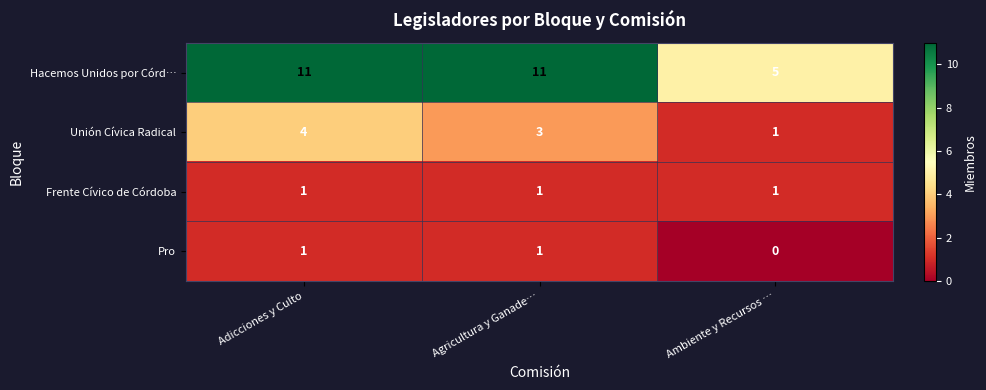

At which category is the sum across all series the highest?

Adicciones y Culto